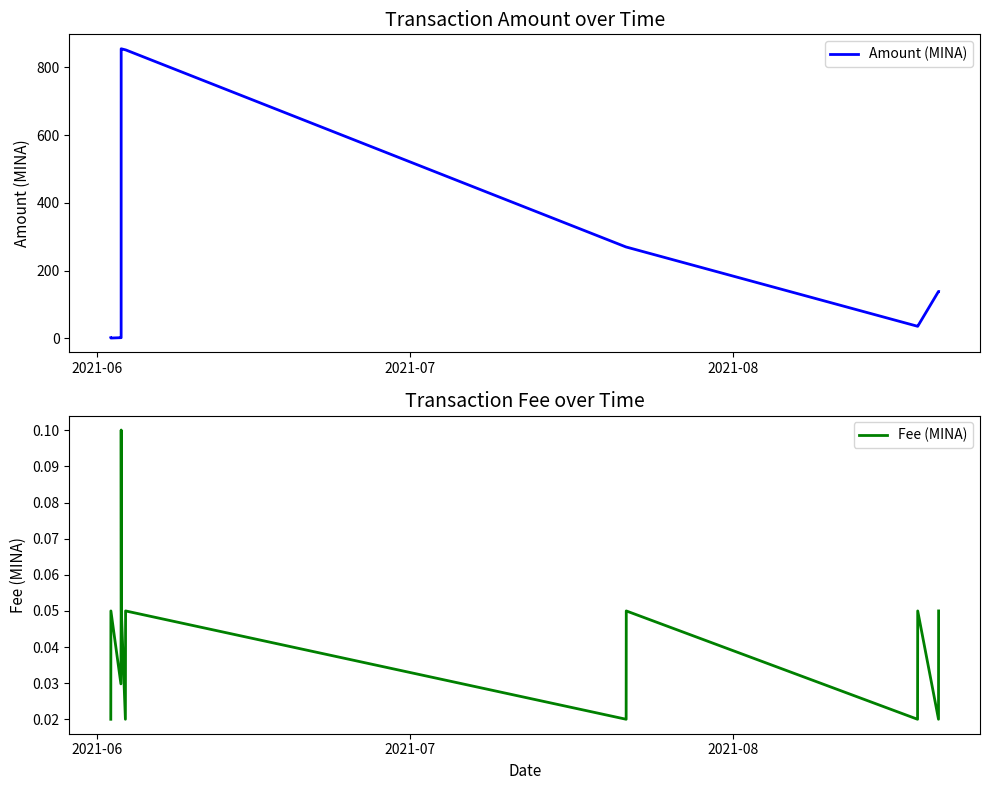

Which series has the largest total across all categories?

Amount (MINA)